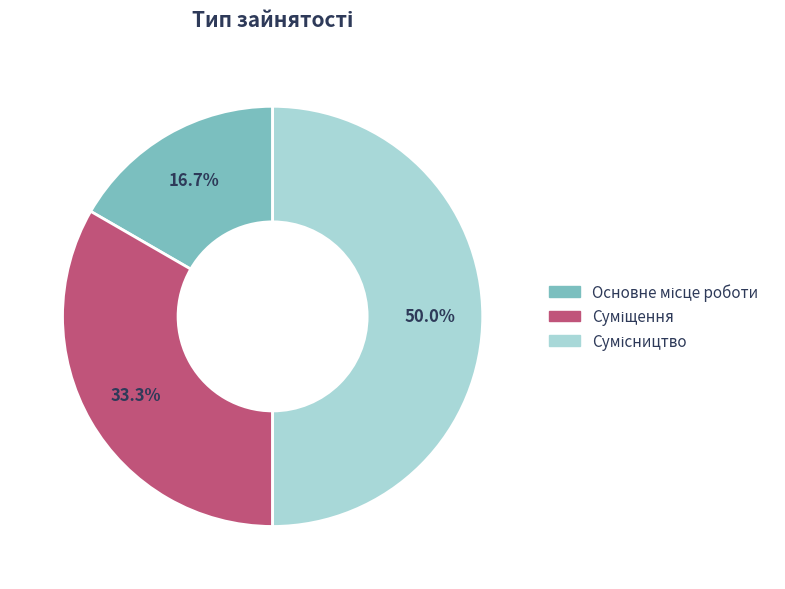

Count the number of slices in the pie.

3